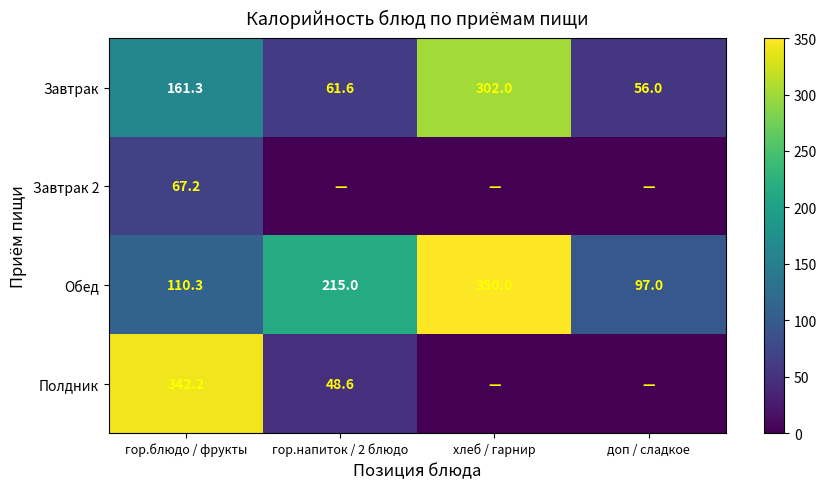

What is the average value of the Завтрак series?

145.2